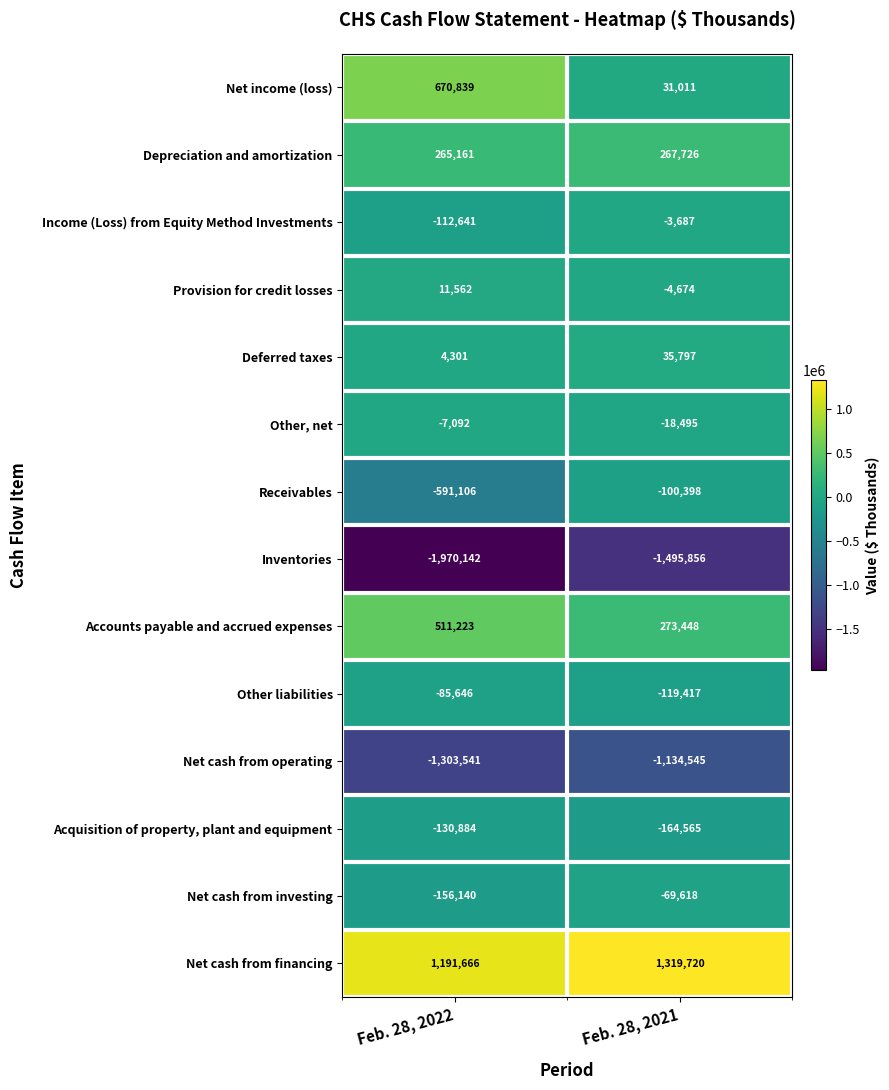

Which series has the largest range (max minus min)?

Net income (loss)